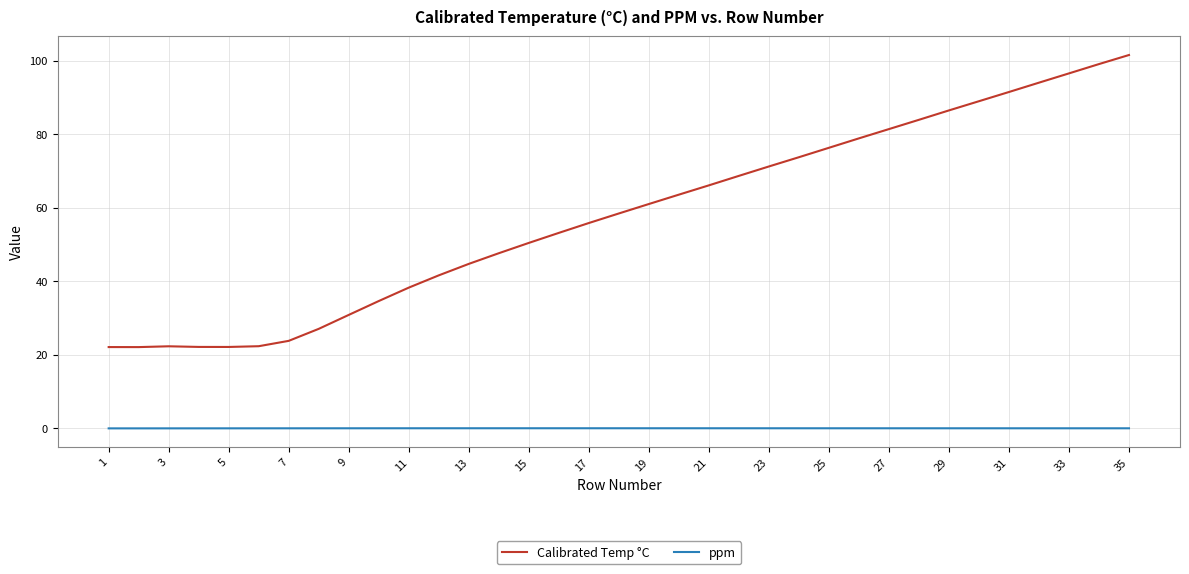

True or false: ppm and Calibrated Temp °C intersect in this chart.

False